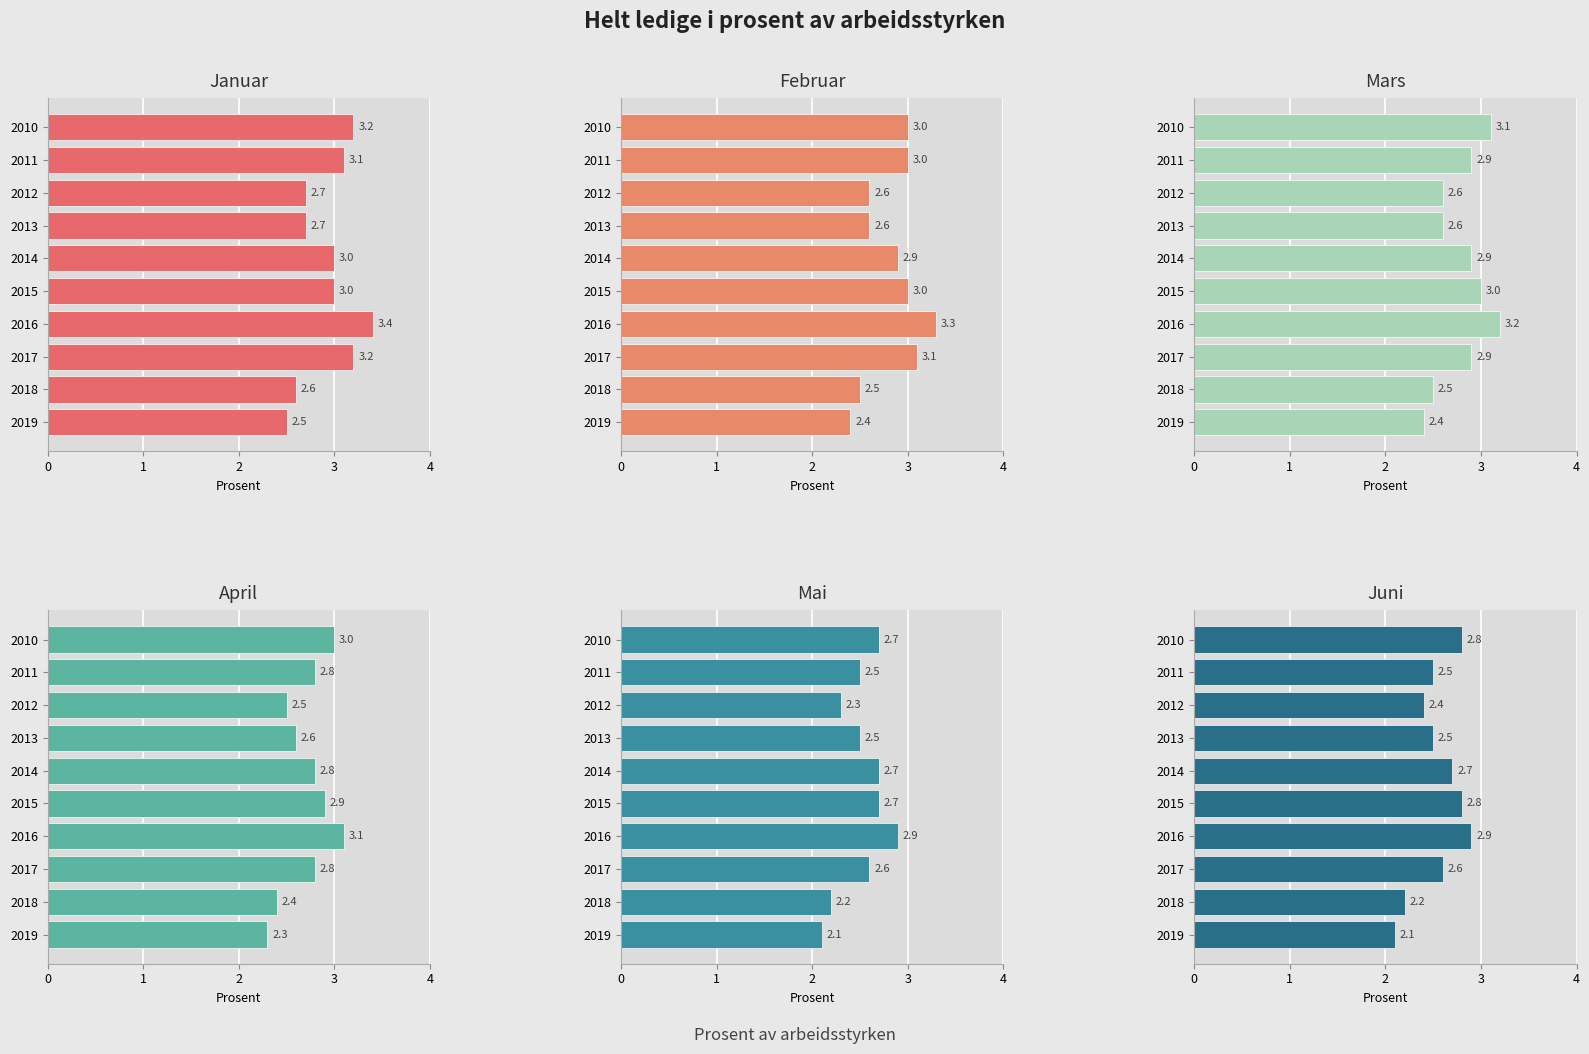

Count the April values in the range 2 to 3.

9